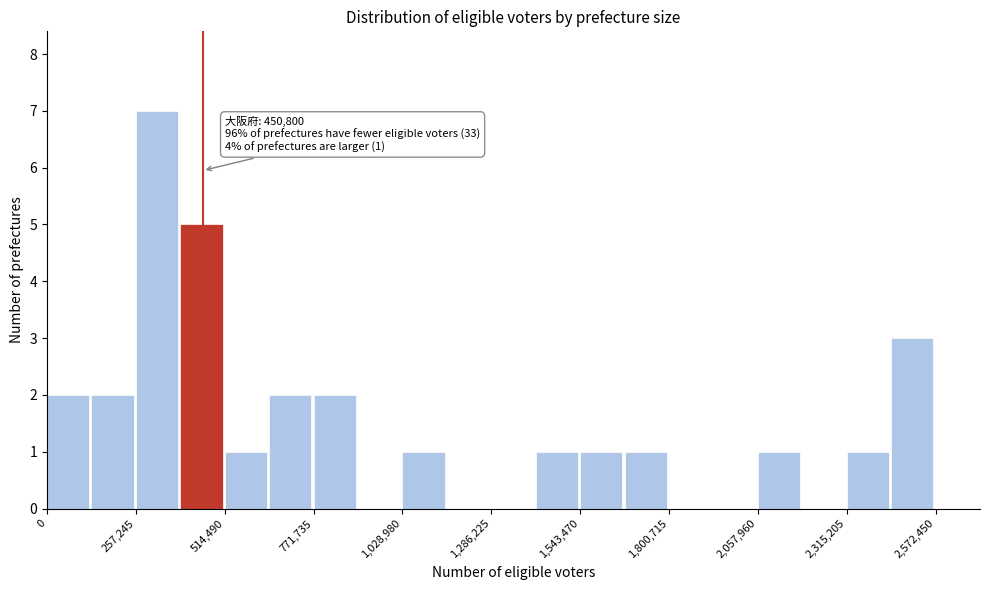

Around what value on the x-axis is the tallest bar? Give the approximate position of its centre, as read against the axis.

300000